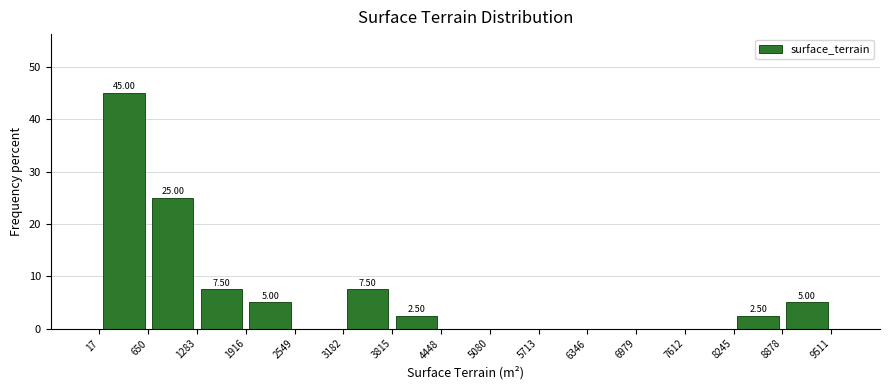

Which range on the x-axis has the tallest bar?

17 to 650